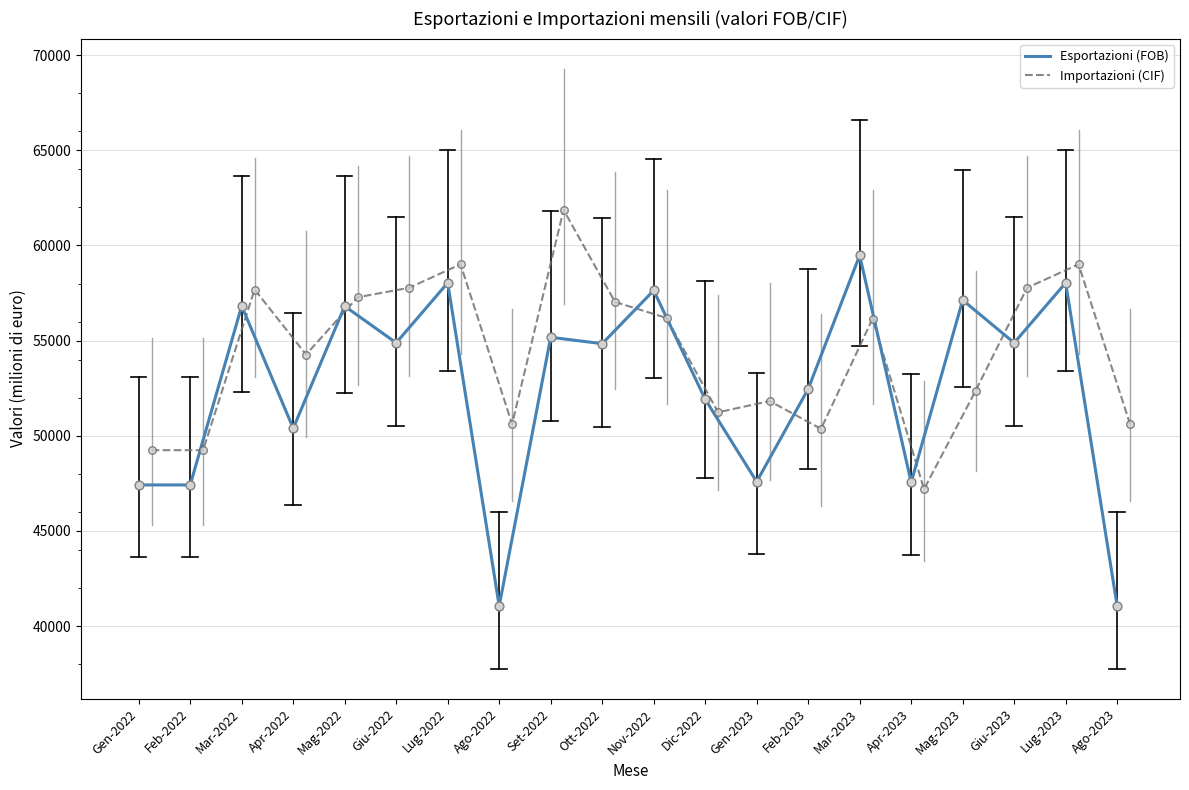

What are all the series names shown in the legend?

Esportazioni (FOB), Importazioni (CIF)